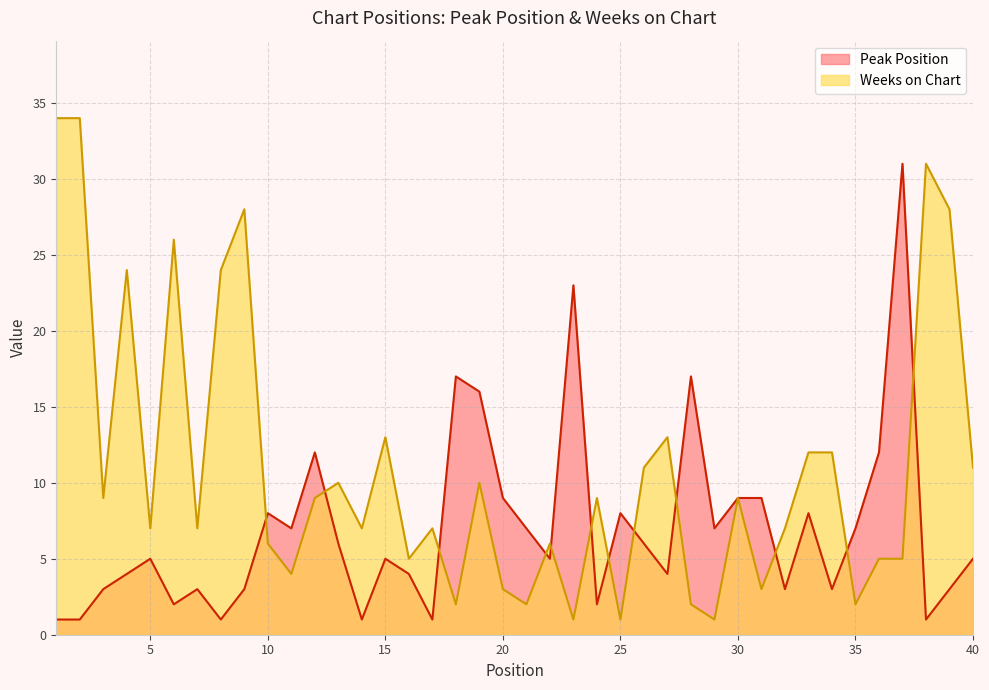

At which category is the sum across all series the highest?

37